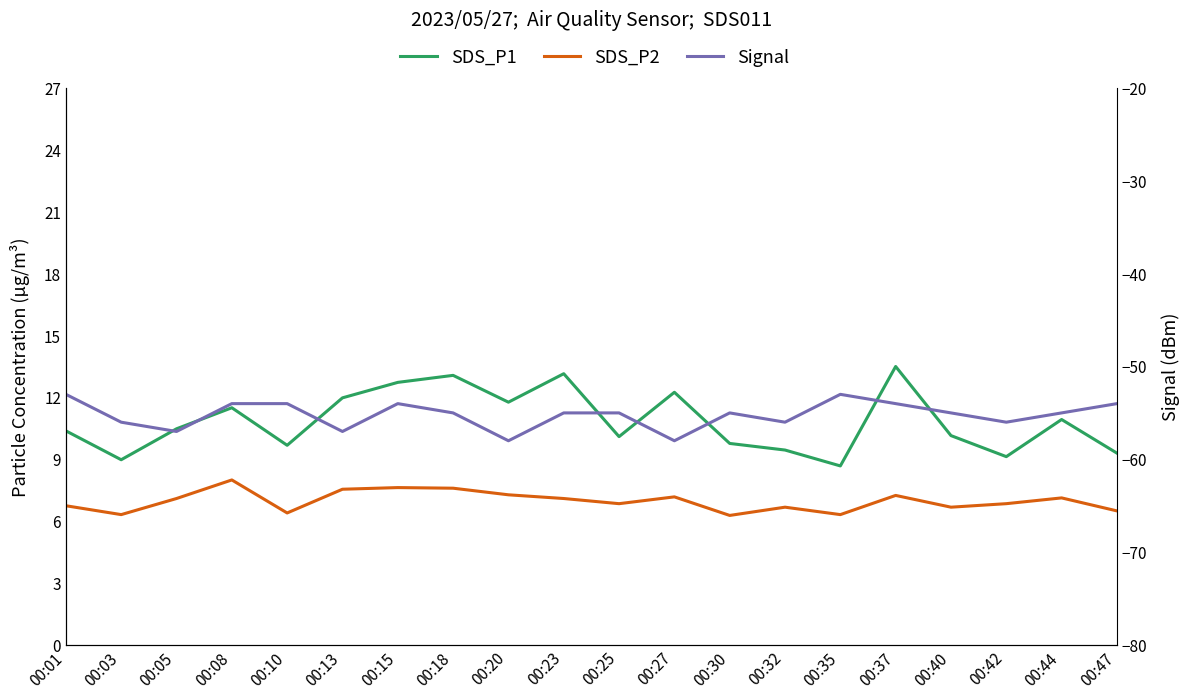

True or false: Signal has more than 2 points higher than both neighbors.

True